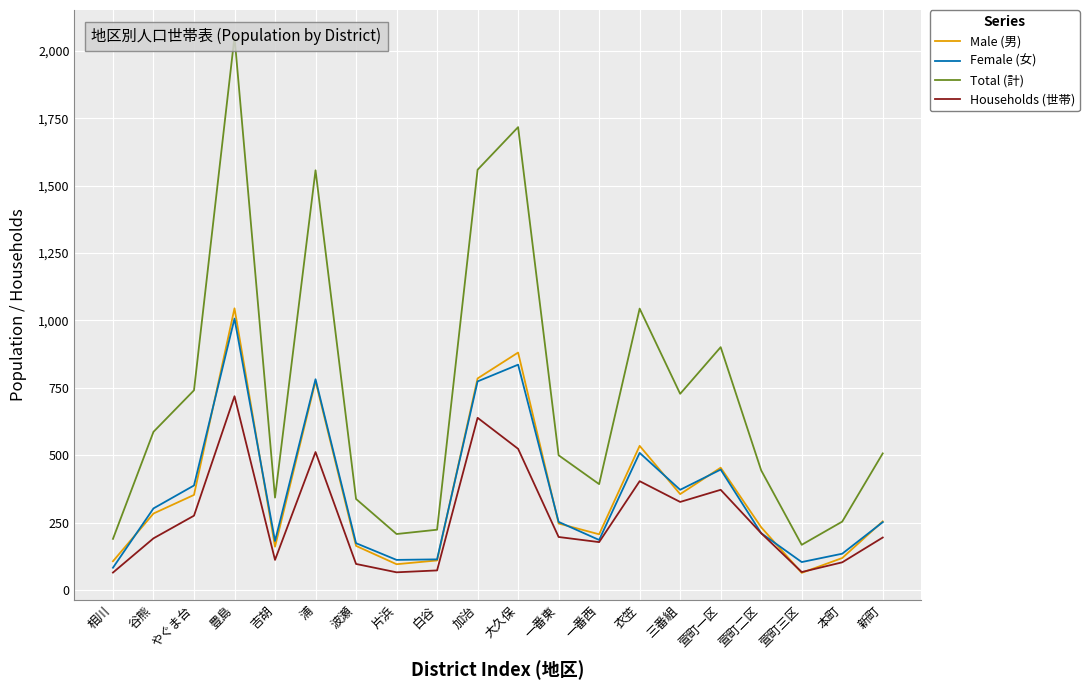

What is the greatest value displayed?

2052